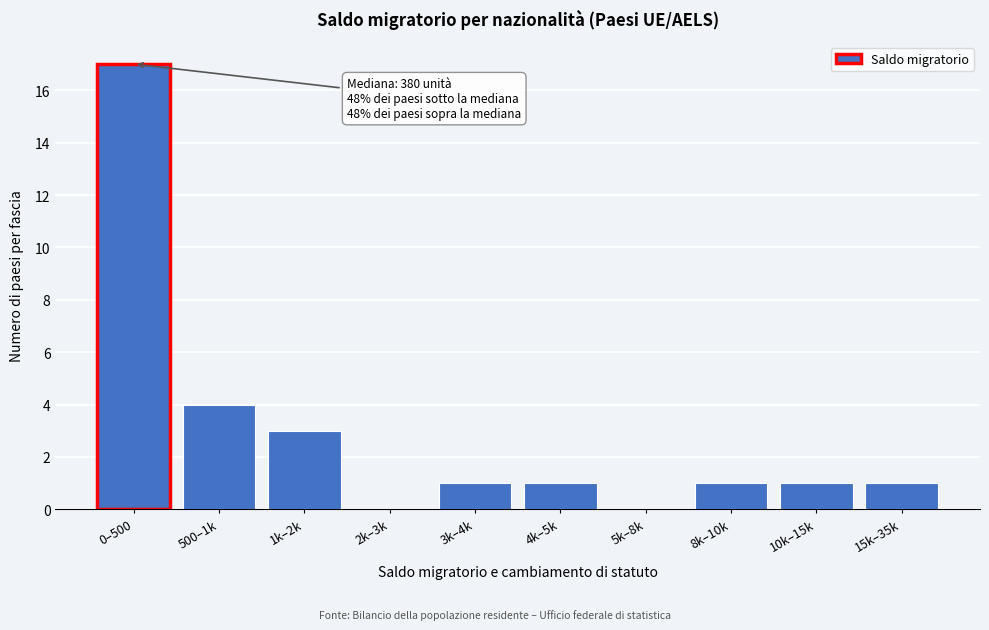

Reading left to right, transcribe all the data shown in this chart.

0–500=17	500–1k=4	1k–2k=3	2k–3k=0	3k–4k=1	4k–5k=1	5k–8k=0	8k–10k=1	10k–15k=1	15k–35k=1